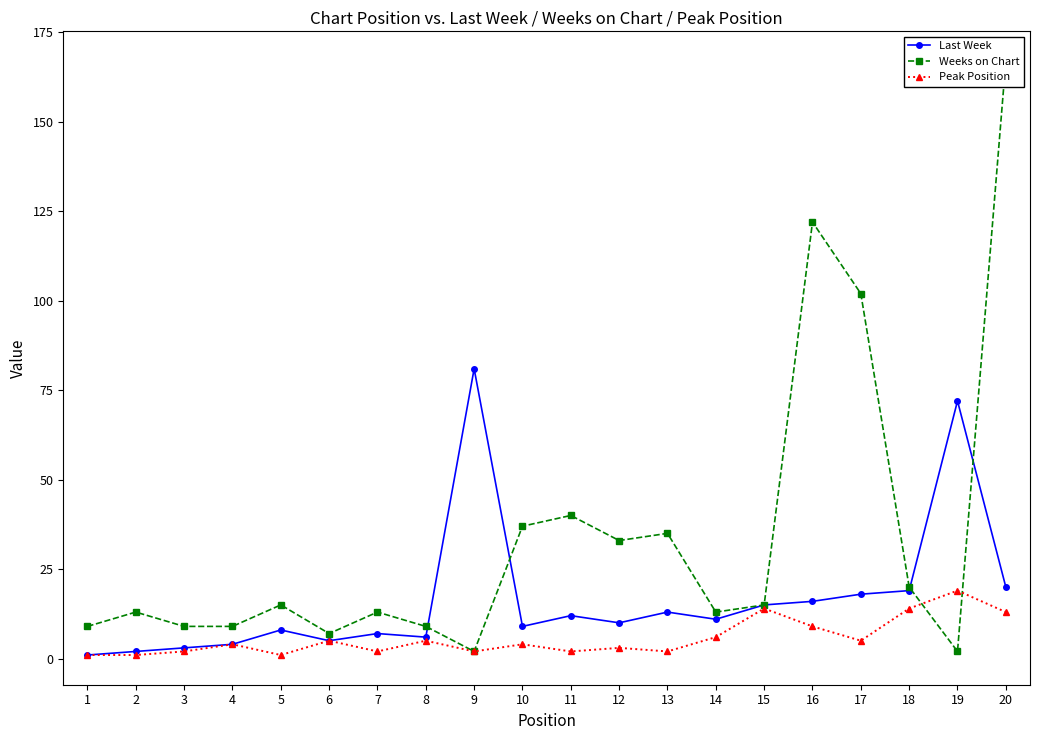

What is the difference between the Weeks on Chart values at 15 and 4?

6